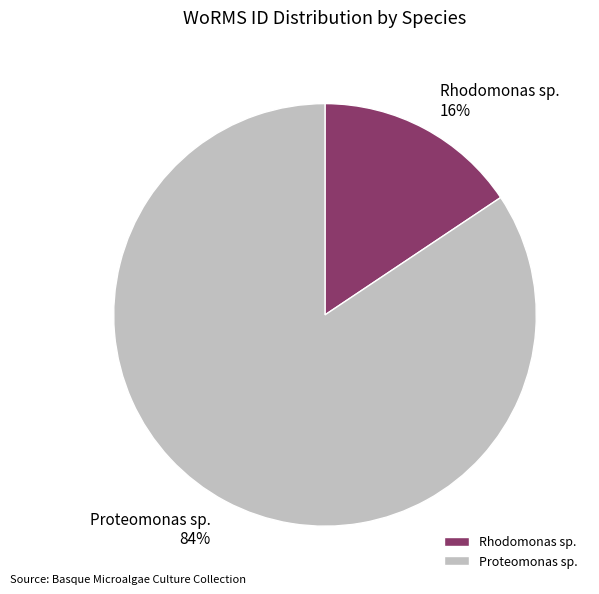

Combined, do Proteomonas sp. and Rhodomonas sp. account for over 50%?

Yes